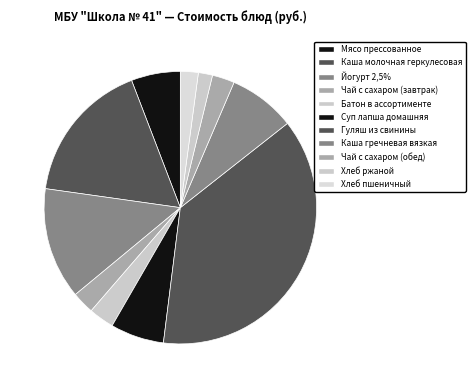

Count the number of slices in the pie.

11